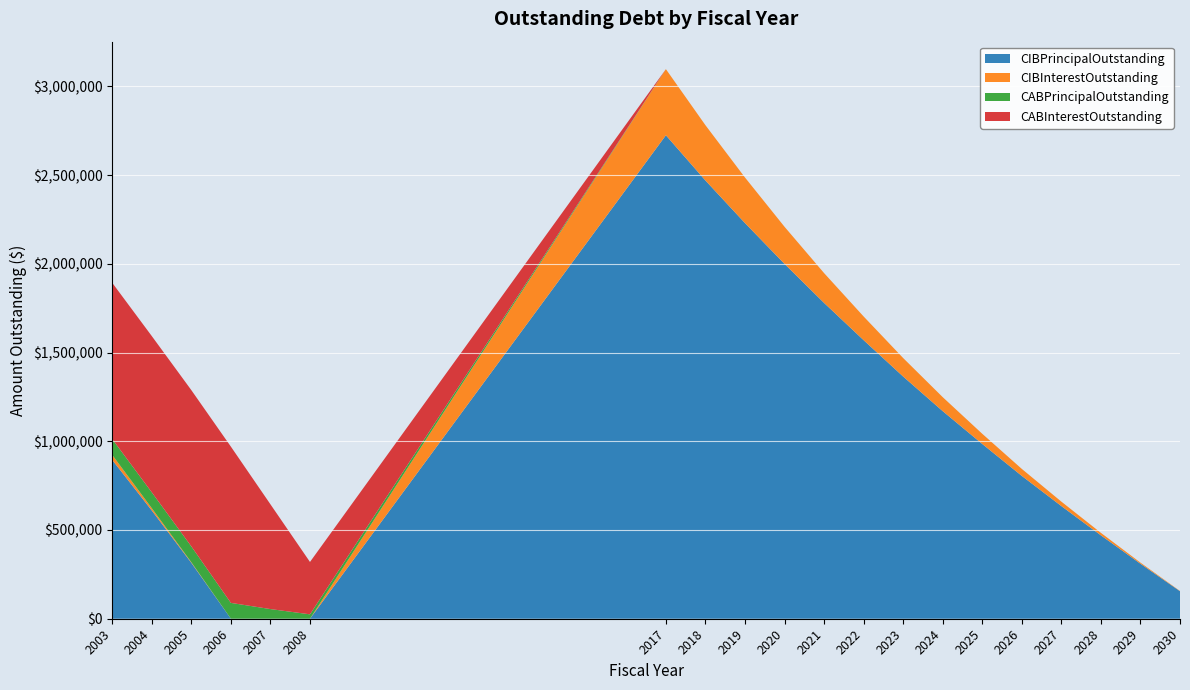

Reading left to right, extract all data points from this chart.

CIBPrincipalOutstanding: 895000.0	610000.0	315000.0	0.0	0.0	0.0	2725000.0	2470000.0	2230000.0	2000000.0	1780000.0	1570000.0	1365000.0	1170000.0	985000.0	805000.0	635000.0	470000.0	310000.0	155000.0
CIBInterestOutstanding: 28203.8	13108.8	3386.2	0.0	0.0	0.0	372650.0	311700.0	256900.0	209150.0	168150.0	133600.0	104250.0	78900.0	57350.0	39450.0	25050.0	14000.0	6200.0	1550.0
CABPrincipalOutstanding: 89306.2	89306.2	89306.2	89306.2	54420.7	24787.2	0.0	0.0	0.0	0.0	0.0	0.0	0.0	0.0	0.0	0.0	0.0	0.0	0.0	0.0
CABInterestOutstanding: 880693.8	880693.8	880693.8	880693.8	590579.3	295212.8	0.0	0.0	0.0	0.0	0.0	0.0	0.0	0.0	0.0	0.0	0.0	0.0	0.0	0.0